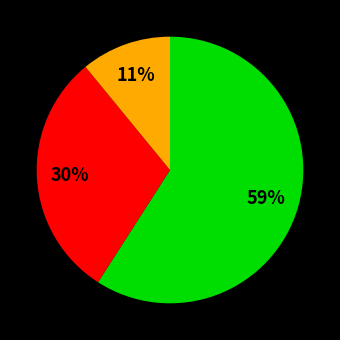

Is there any slice that represents more than half of the pie?

Yes